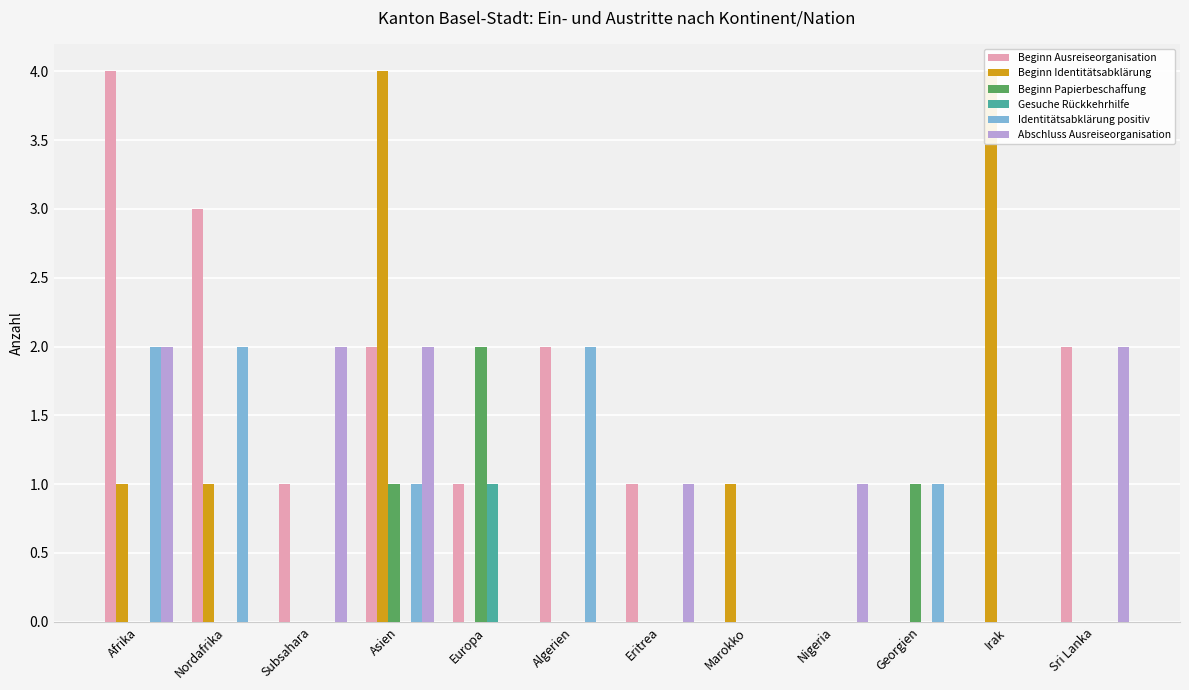

Are the bars grouped side by side (vs. stacked)?

Yes